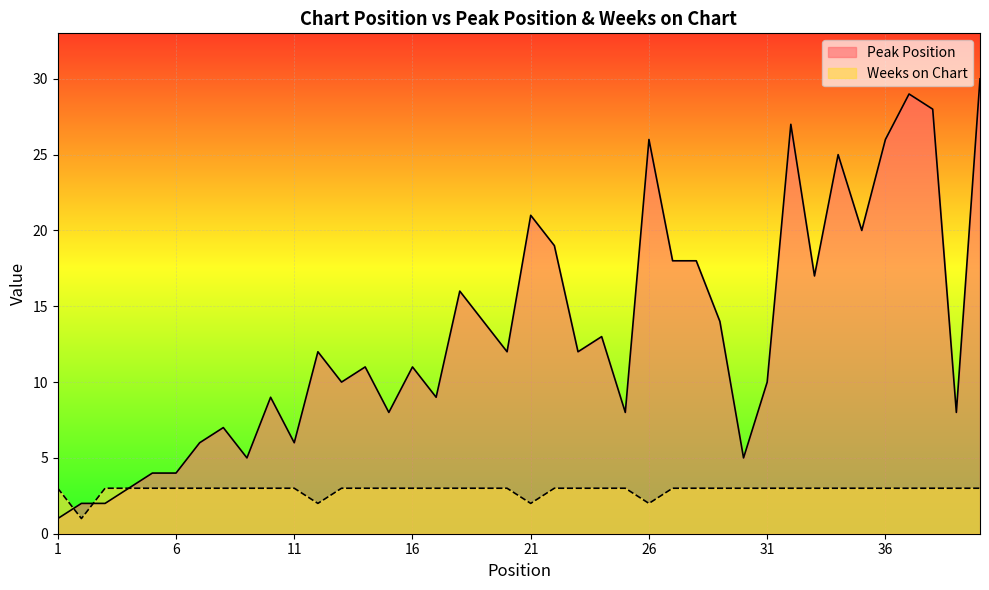

What is the difference between the maximum and minimum values in the Weeks on Chart series?

2